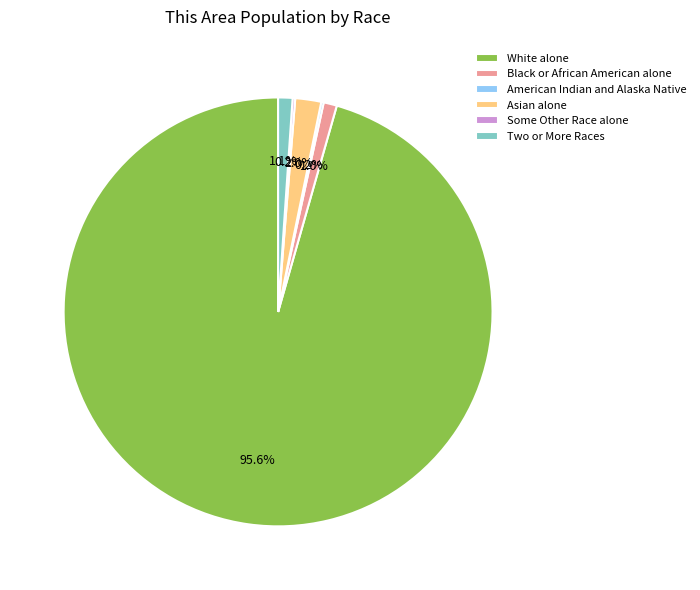

Is there a majority slice in this chart?

Yes